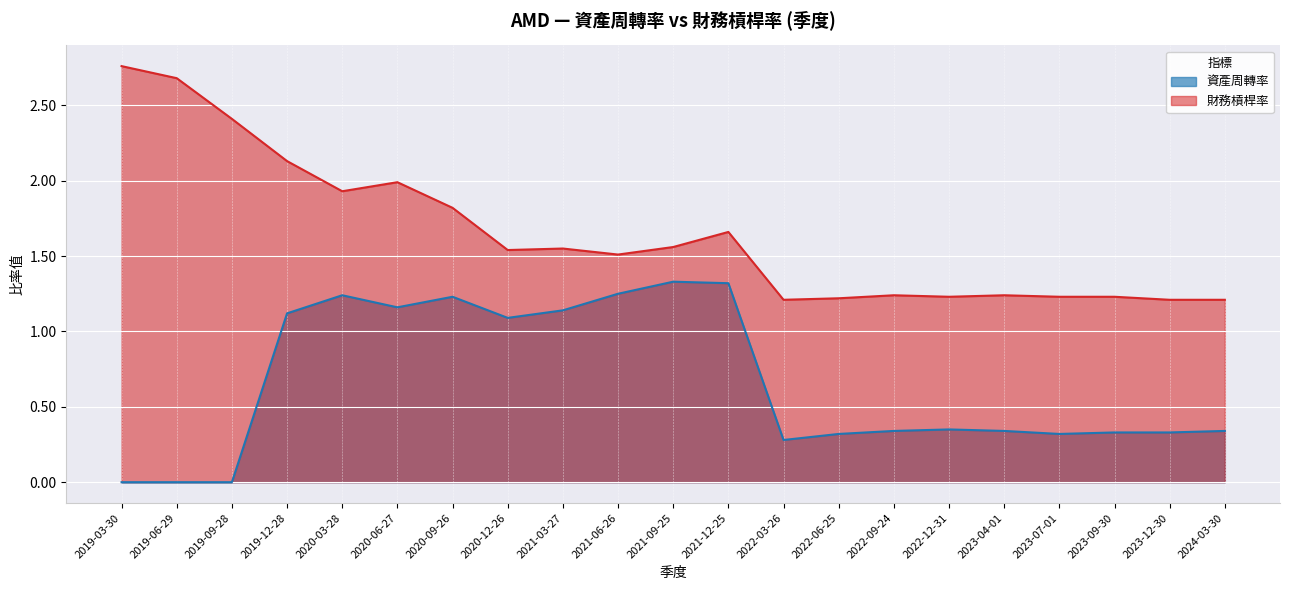

At which label is 資產周轉率 closest to 0?

2019-03-30